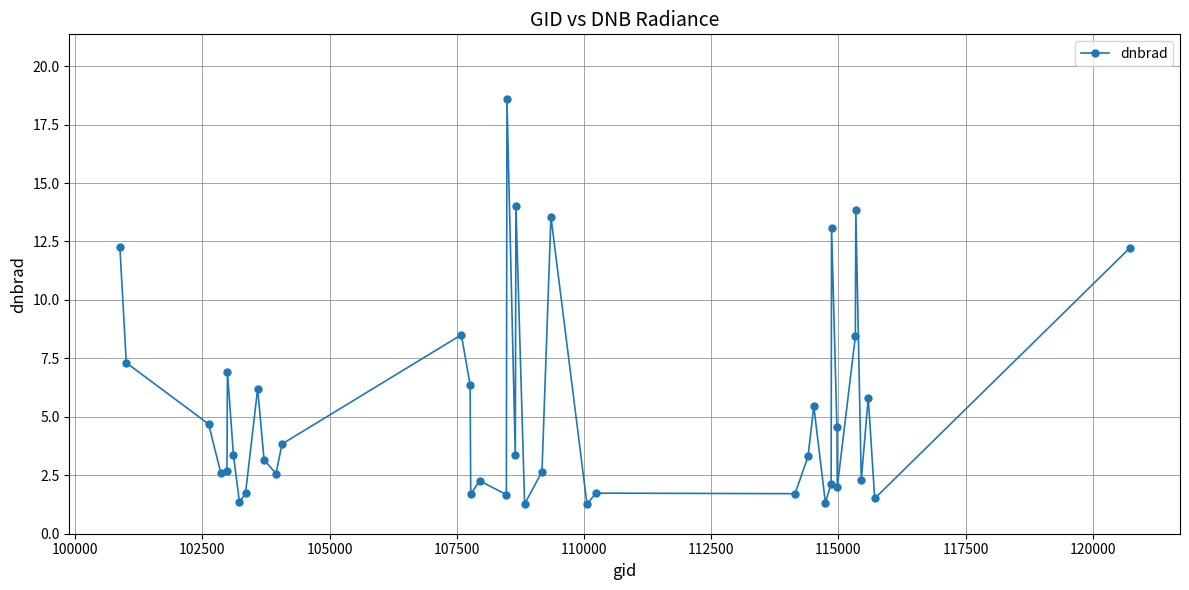

What is the value of the 21st point from the left?

14.0